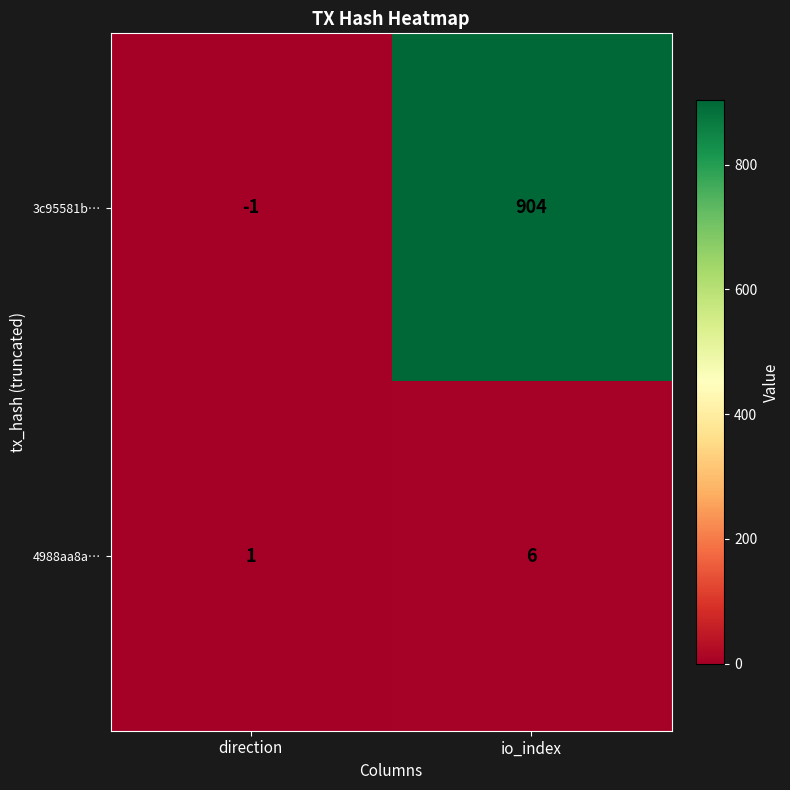

List the series in order of their peak value, highest first.

3c95581b…, 4988aa8a…